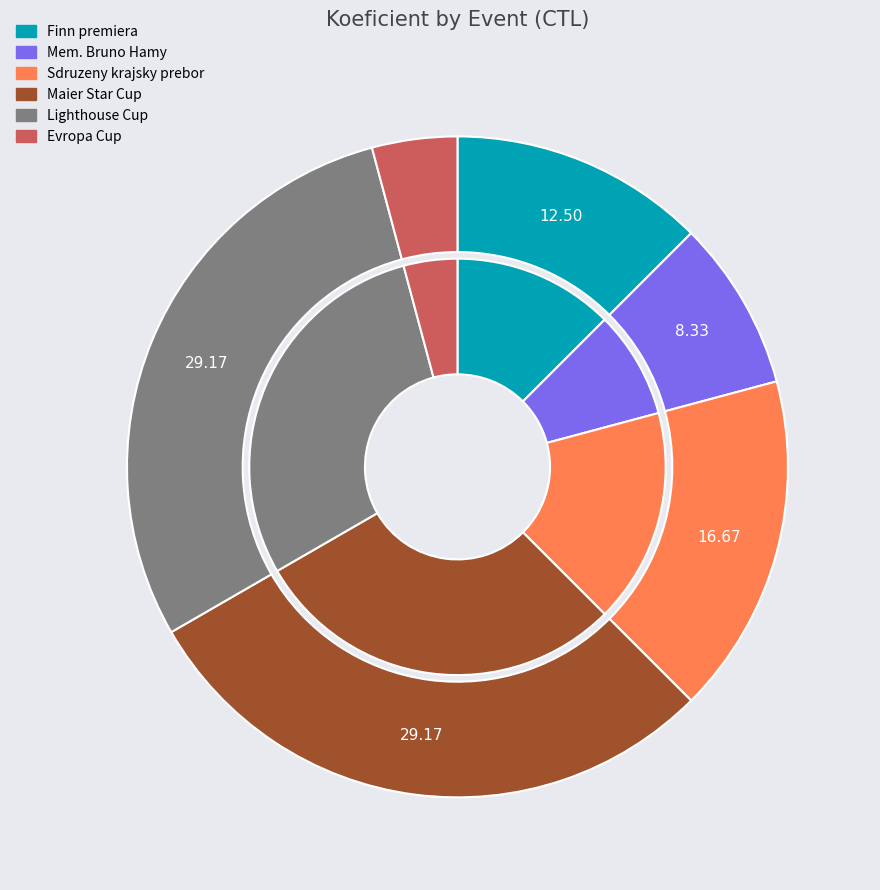

True or false: 177021 accounts for 39% of the total.

False